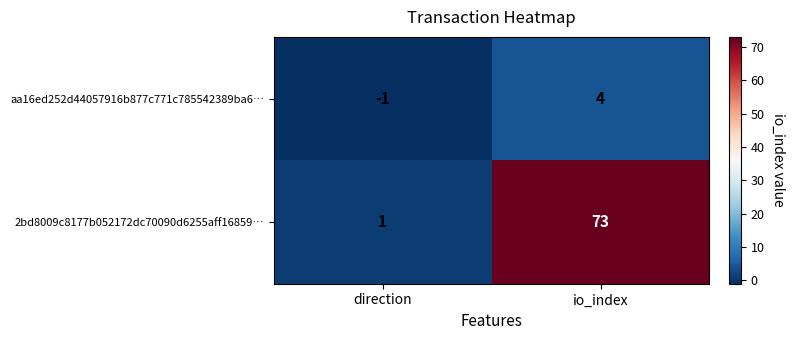

Is it true that aa16ed252d44057916b877c771c785542389ba6… equals -2 at direction?

False